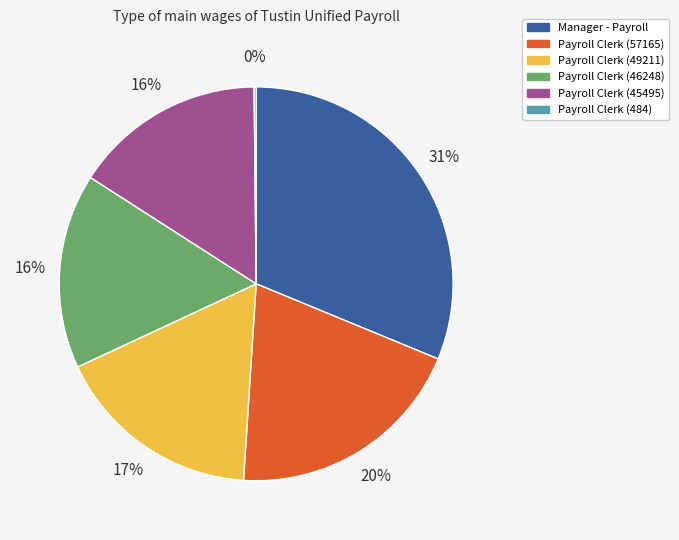

Is it true that Payroll Clerk (45495) is 8% of the pie?

False